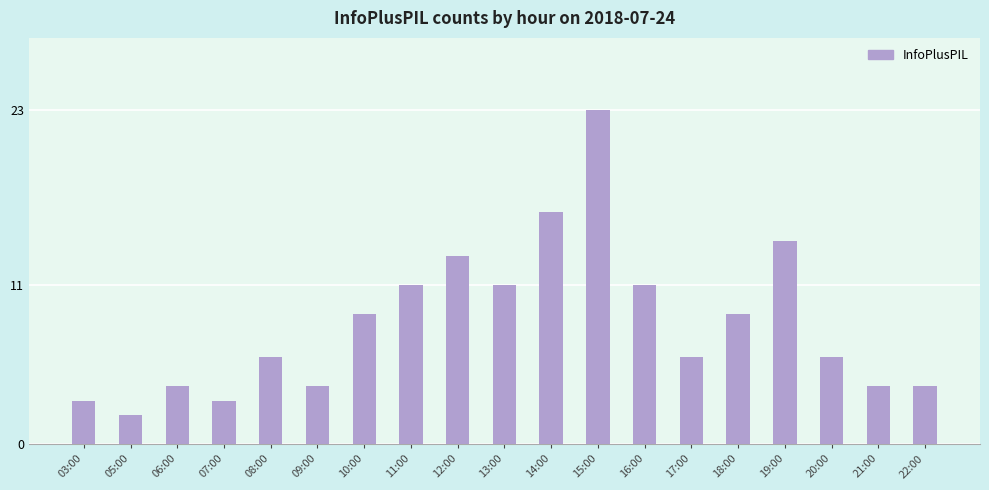

Which category has the lowest value across all series?

05:00